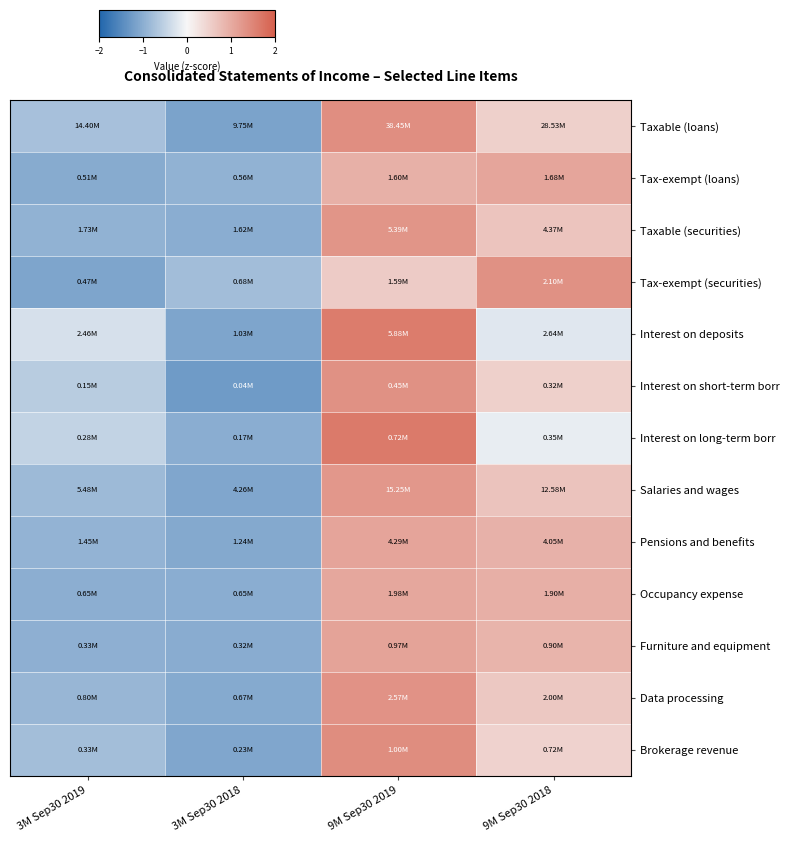

Reading left to right, extract all data points from this chart.

Taxable (loans): 3M Sep30 2019=-0.7	3M Sep30 2018=-1.1	9M Sep30 2019=1.4	9M Sep30 2018=0.5
Tax-exempt (loans): 3M Sep30 2019=-1.0	3M Sep30 2018=-1.0	9M Sep30 2019=0.9	9M Sep30 2018=1.1
Taxable (securities): 3M Sep30 2019=-0.9	3M Sep30 2018=-1.0	9M Sep30 2019=1.3	9M Sep30 2018=0.7
Tax-exempt (securities): 3M Sep30 2019=-1.1	3M Sep30 2018=-0.8	9M Sep30 2019=0.6	9M Sep30 2018=1.3
Interest on deposits: 3M Sep30 2019=-0.3	3M Sep30 2018=-1.1	9M Sep30 2019=1.6	9M Sep30 2018=-0.2
Interest on short-term borr: 3M Sep30 2019=-0.6	3M Sep30 2018=-1.3	9M Sep30 2019=1.3	9M Sep30 2018=0.5
Interest on long-term borr: 3M Sep30 2019=-0.5	3M Sep30 2018=-1.0	9M Sep30 2019=1.6	9M Sep30 2018=-0.1
Salaries and wages: 3M Sep30 2019=-0.8	3M Sep30 2018=-1.1	9M Sep30 2019=1.3	9M Sep30 2018=0.7
Pensions and benefits: 3M Sep30 2019=-0.9	3M Sep30 2018=-1.1	9M Sep30 2019=1.1	9M Sep30 2018=0.9
Occupancy expense: 3M Sep30 2019=-1.0	3M Sep30 2018=-1.0	9M Sep30 2019=1.1	9M Sep30 2018=0.9
Furniture and equipment: 3M Sep30 2019=-1.0	3M Sep30 2018=-1.0	9M Sep30 2019=1.1	9M Sep30 2018=0.9
Data processing: 3M Sep30 2019=-0.9	3M Sep30 2018=-1.1	9M Sep30 2019=1.3	9M Sep30 2018=0.6
Brokerage revenue: 3M Sep30 2019=-0.8	3M Sep30 2018=-1.1	9M Sep30 2019=1.4	9M Sep30 2018=0.5